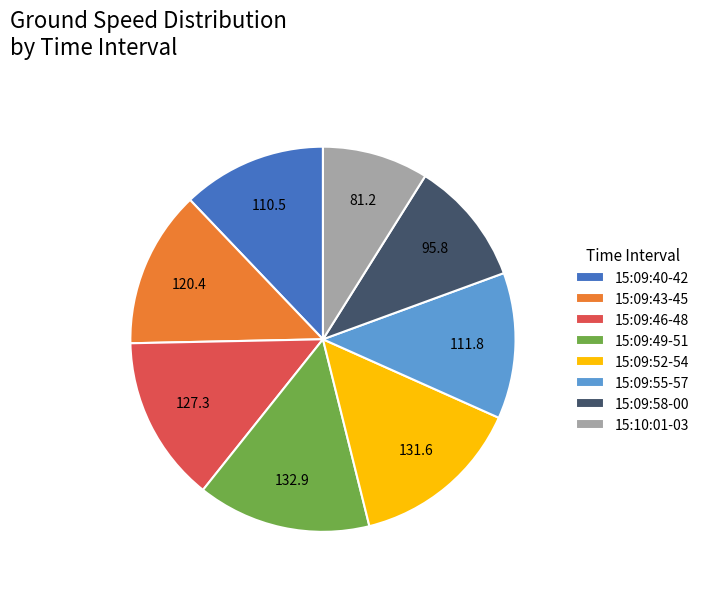

Which category has the smallest portion of the pie?

15:10:01-03